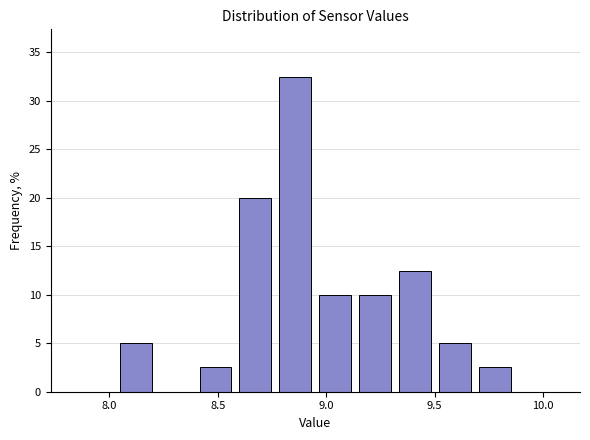

Read against the x-axis, roughly where is the centre of the tallest bar?

8.85